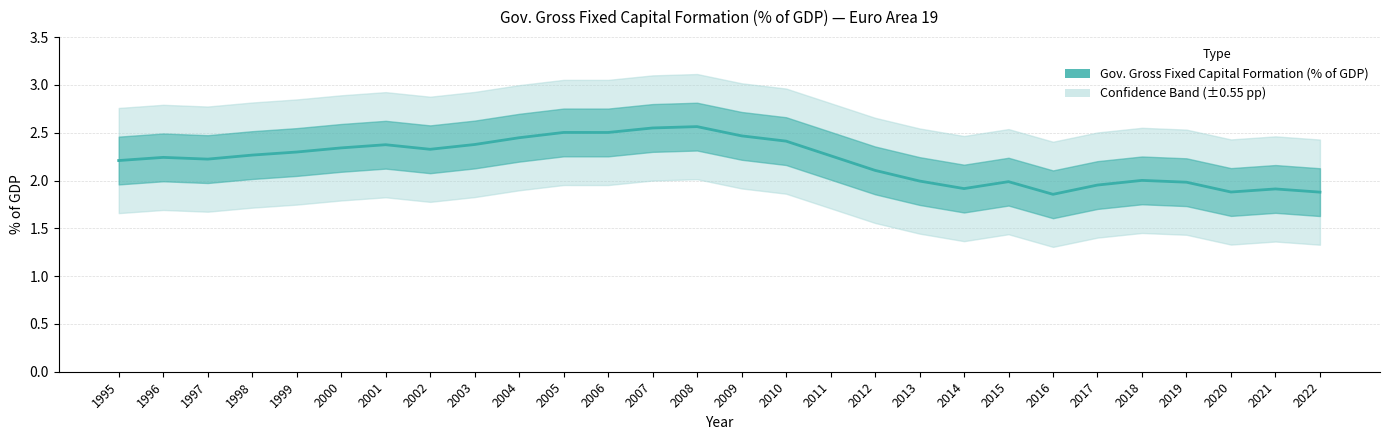

Is it true that the value at 2009 is 1.2?

False